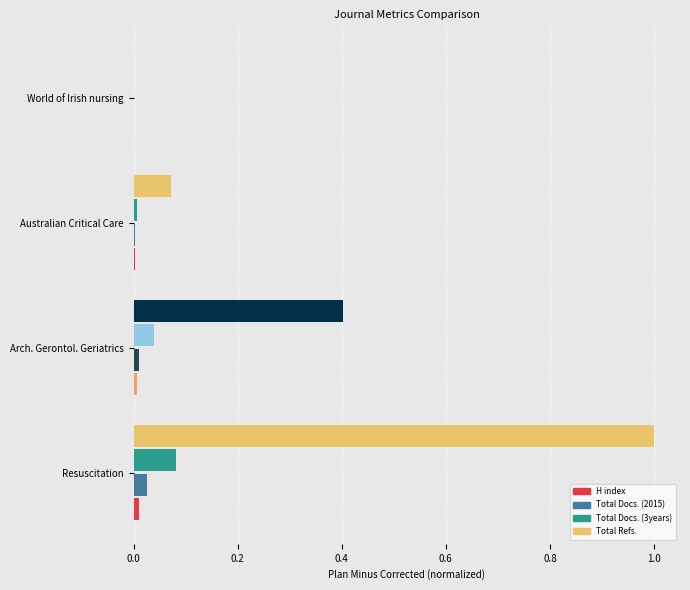

What is the sum of all Total Refs. values?

1.5